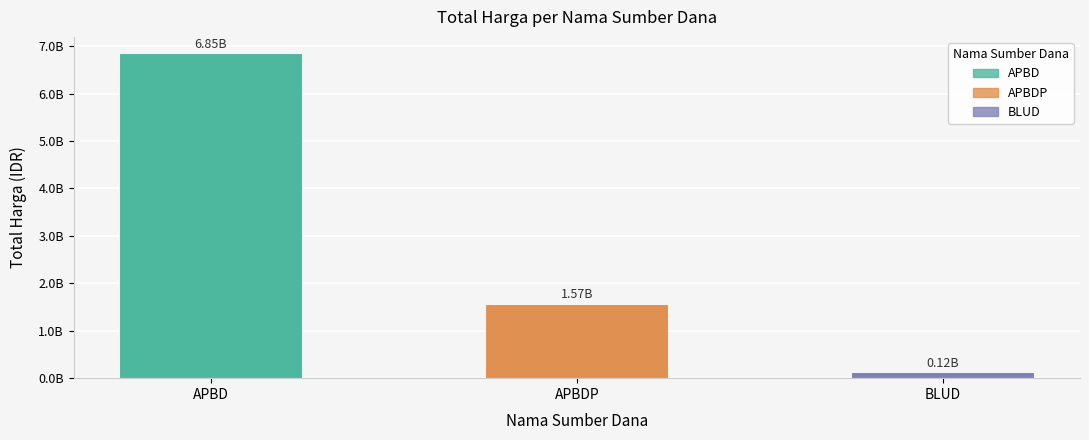

Approximately how many times larger is the value at APBD compared to BLUD?

55.8